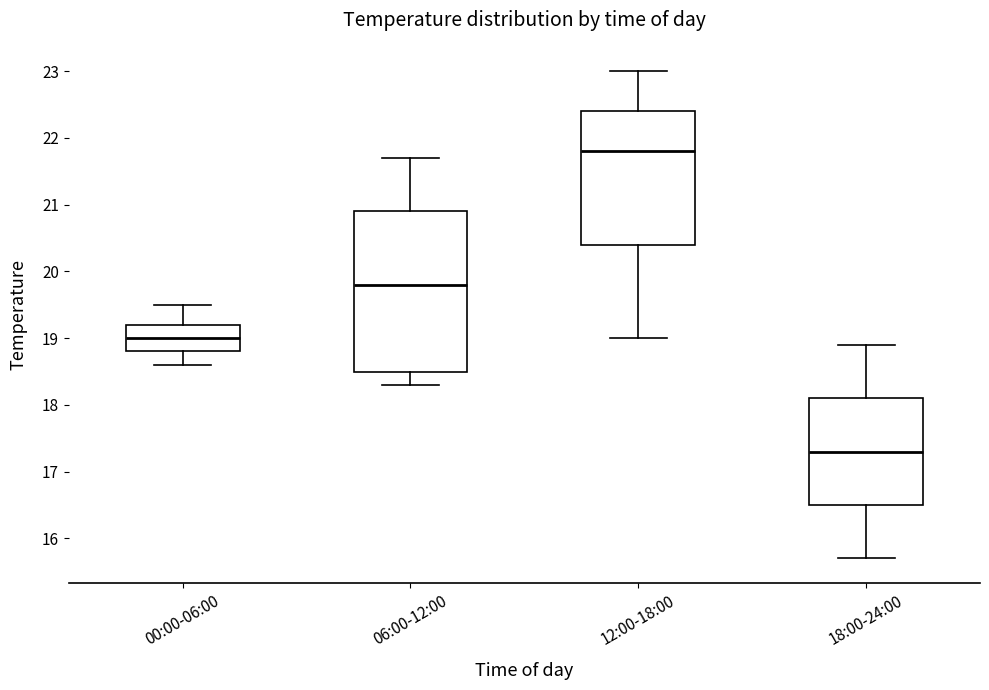

Which box is the tallest, from its lower edge to its upper edge?

06:00-12:00